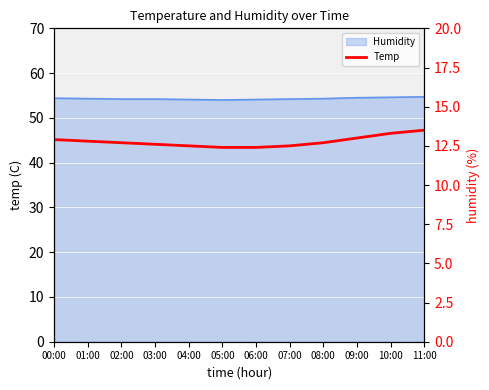

What is the maximum value shown in the chart?

13.5